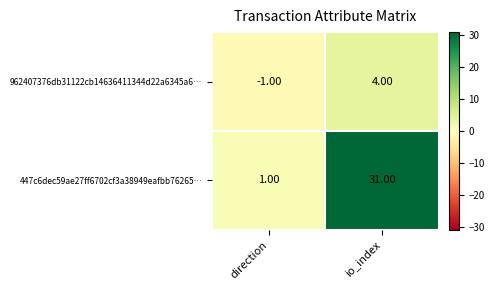

List the labels in order of 962407376db31122cb14636411344d22a6345a6… value, smallest first.

direction, io_index